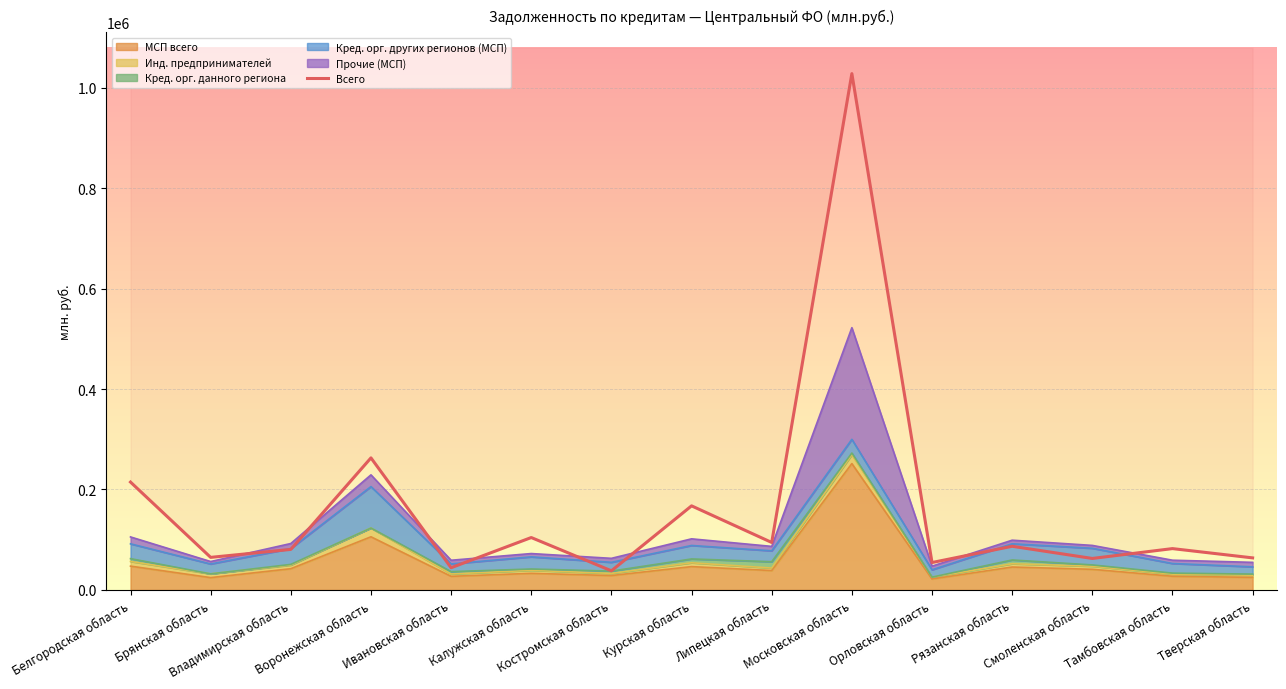

The value at Владимирская область is 53285. True or false?

False